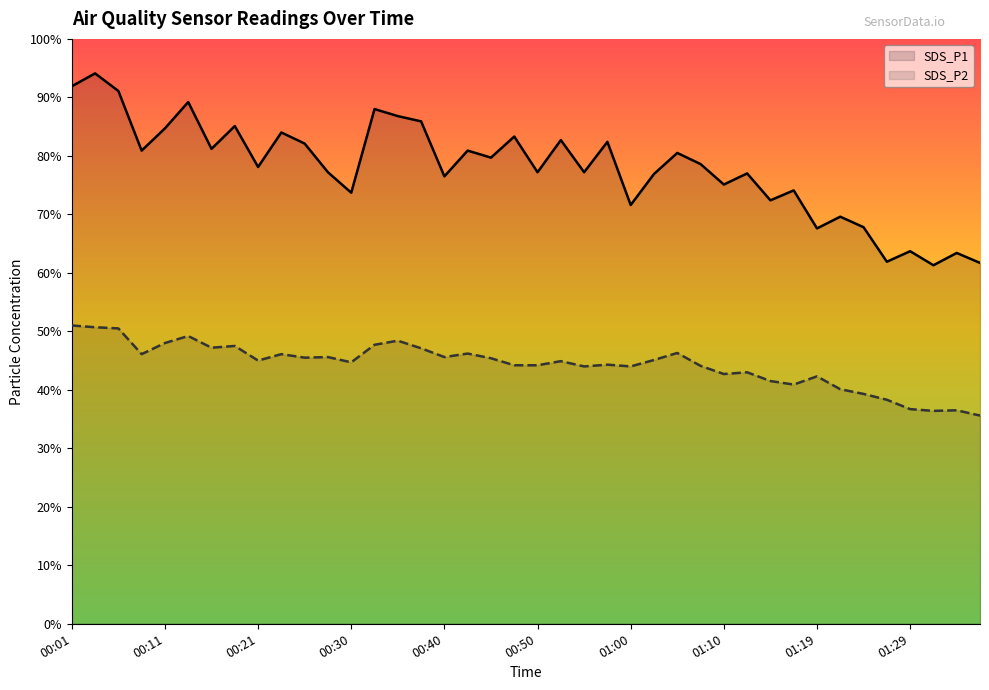

Which has a higher value, 01:27 or 00:13?

00:13